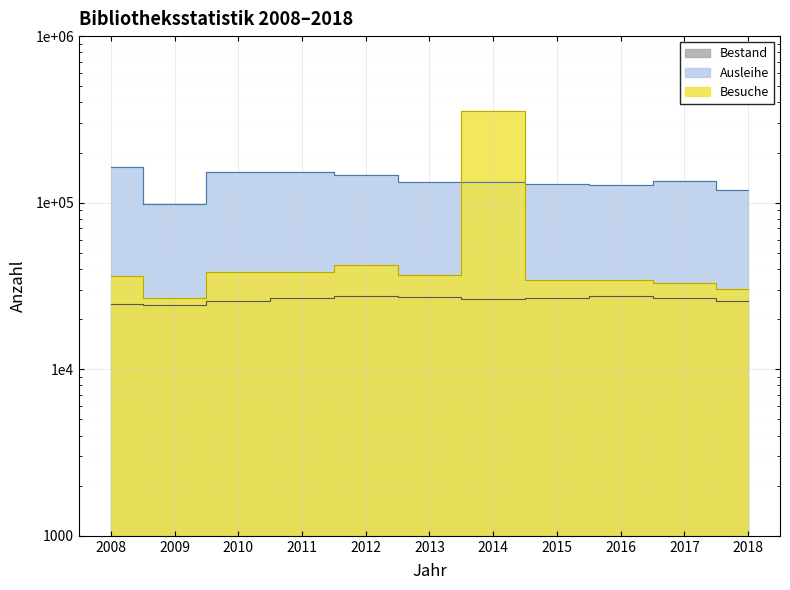

At how many categories does at least one series exceed 336226?

1